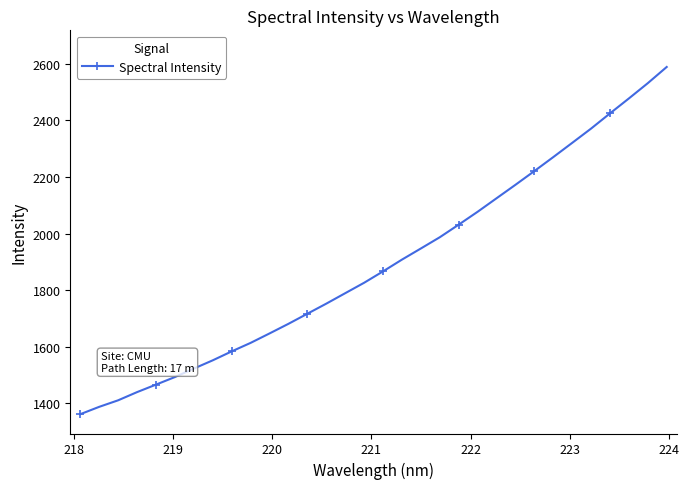

What is the greatest value displayed?

2588.5